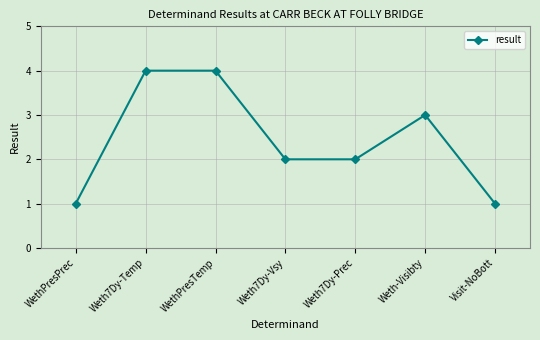

What is the label of the 4th point from the right?

Weth7Dy-Vsy